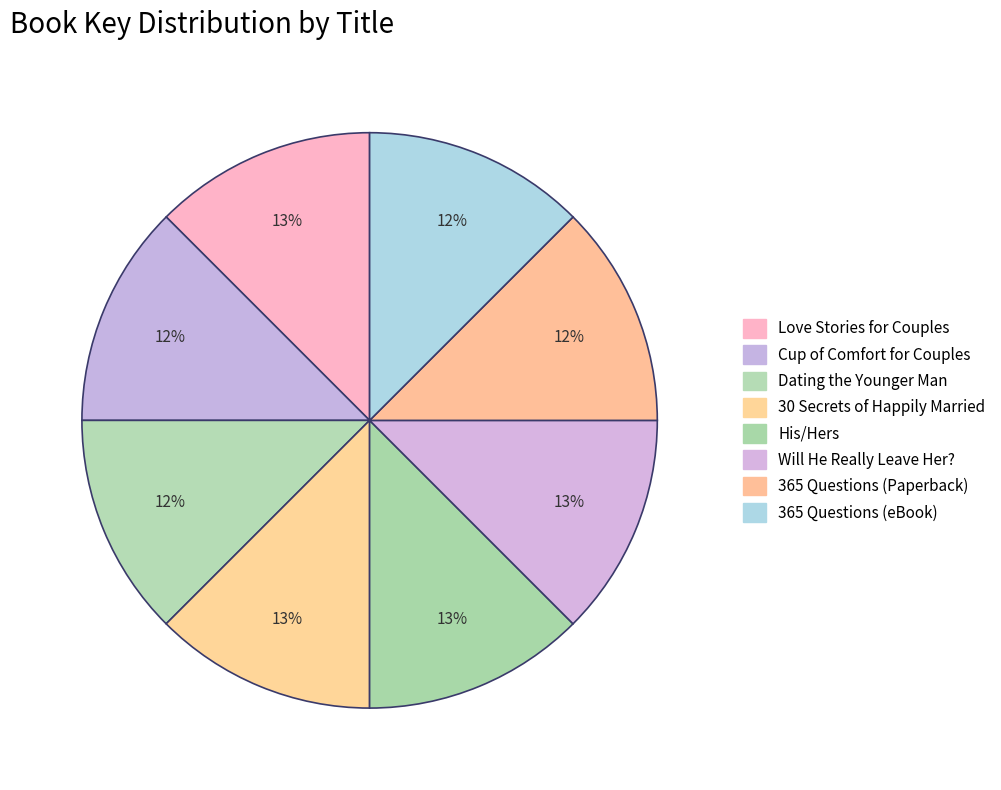

Rank the categories by value from lowest to highest.

365 Questions For Couples (Paperback), 365 Questions For Couples (eBook), Cup of Comfort Stories for Couples, Dating the Younger Man, Love Stories for Couples, 30 Secrets Of Happily Married Couples, Will He Really Leave Her For Me?, His/Hers